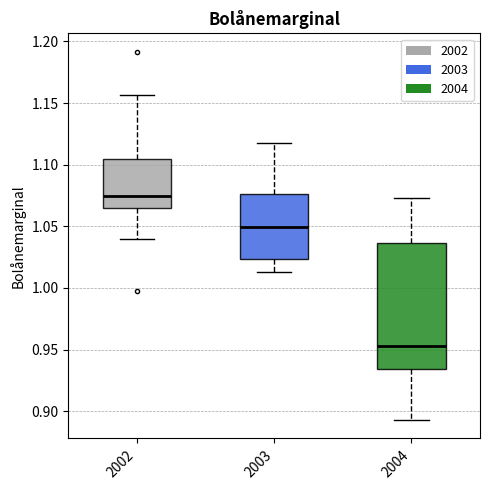

Reading left to right, transcribe this box plot: for each box, give where its median line is, the range the box spans, and where its two whiskers end, as read against the y-axis. The values are not printed on the chart, so give them approximately, as read against the axis.

2002: median 1.075, box 1.065 to 1.105, whiskers 1.040 to 1.155
2003: median 1.050, box 1.025 to 1.075, whiskers 1.015 to 1.115
2004: median 0.955, box 0.935 to 1.035, whiskers 0.895 to 1.075